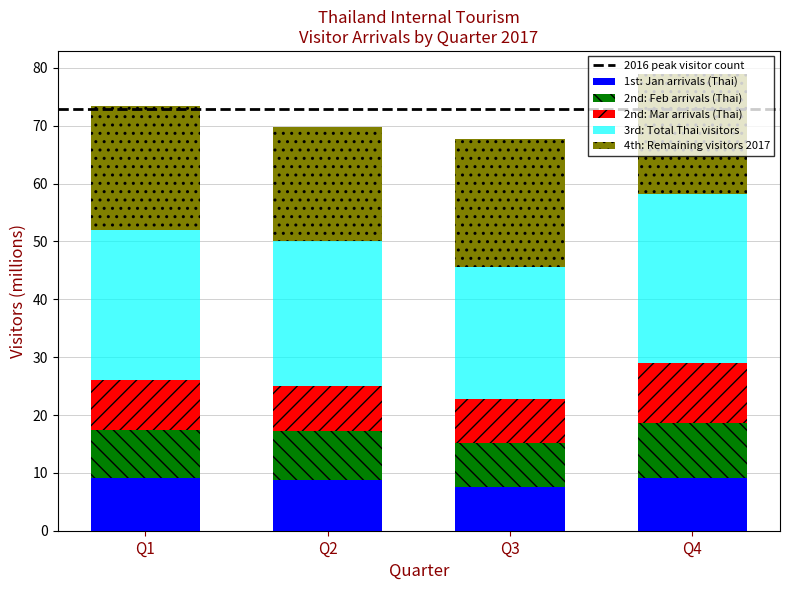

True or false: 1st: Jan arrivals (Thai) has a value of 4.2 at Q3.

False